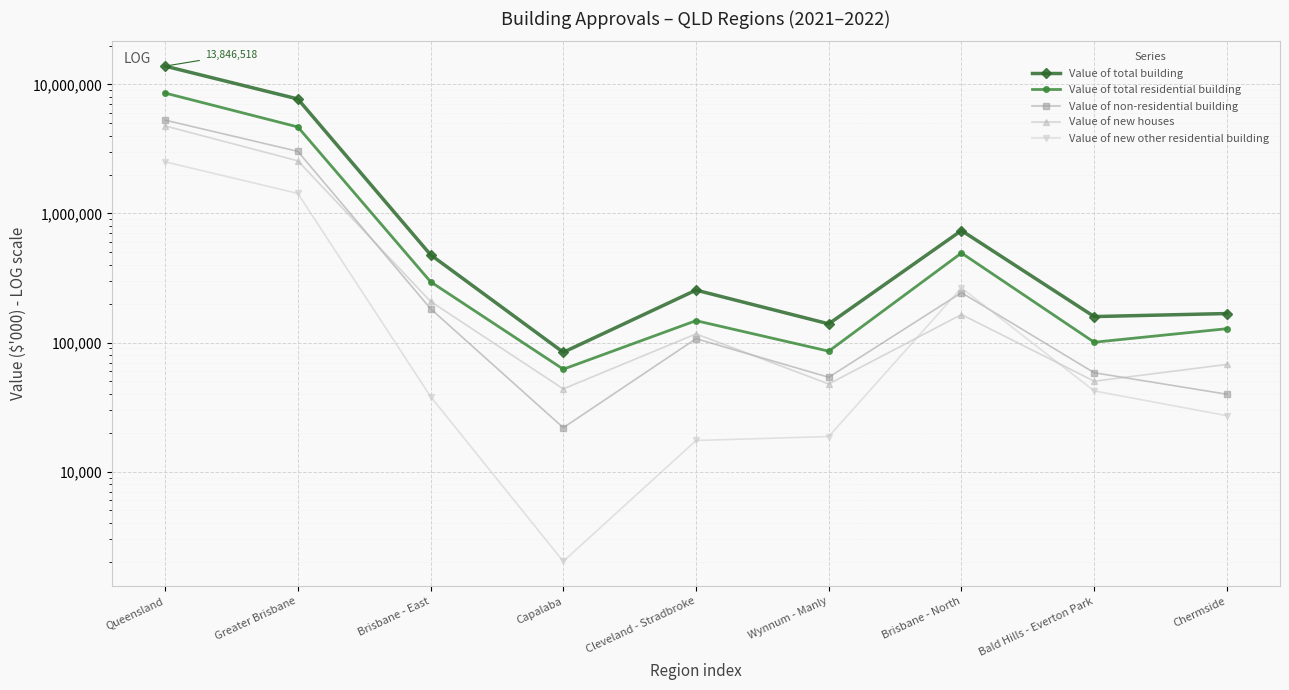

Which series has the largest range (max minus min)?

Value of total building